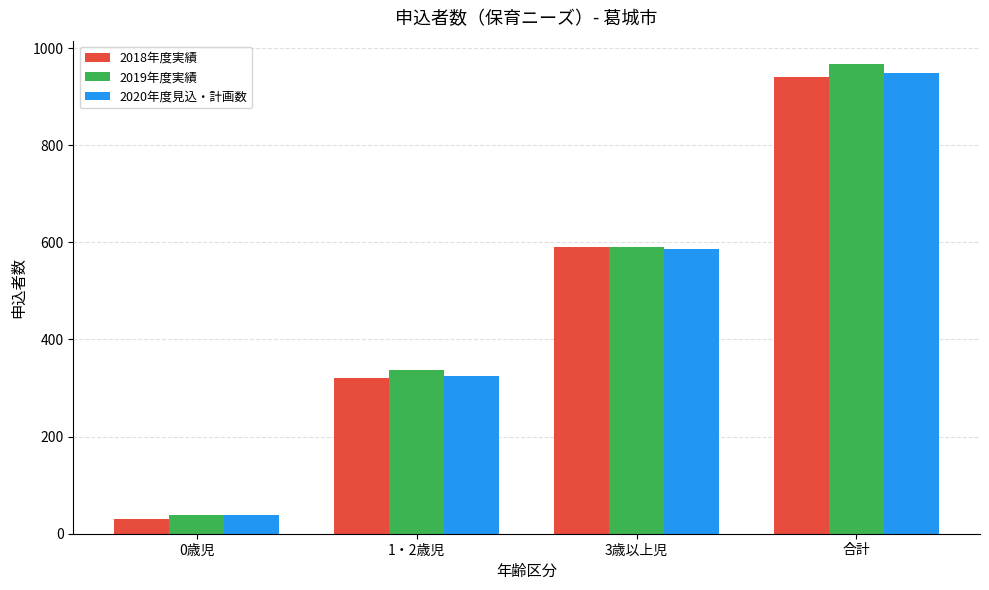

Count the 2019年度実績 values in the range 338 to 967.

3